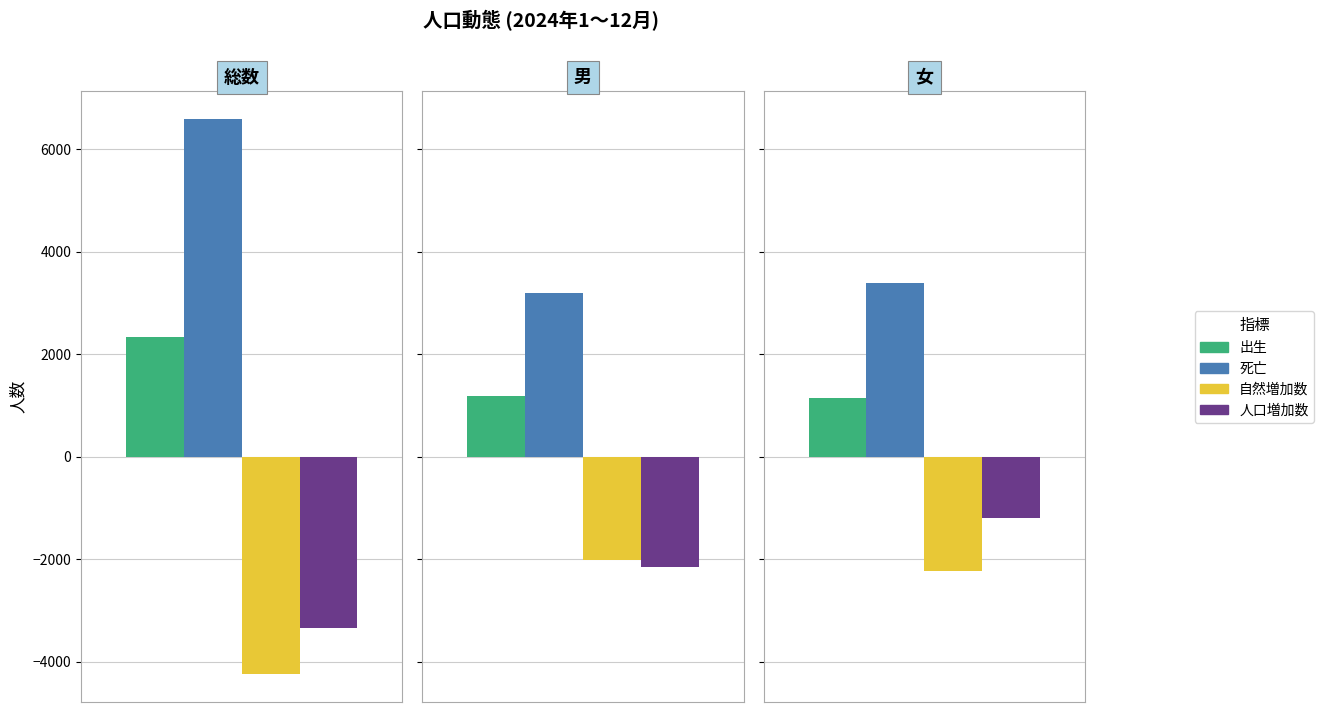

True or false: 出生 has a value of 2339 at 総数.

True